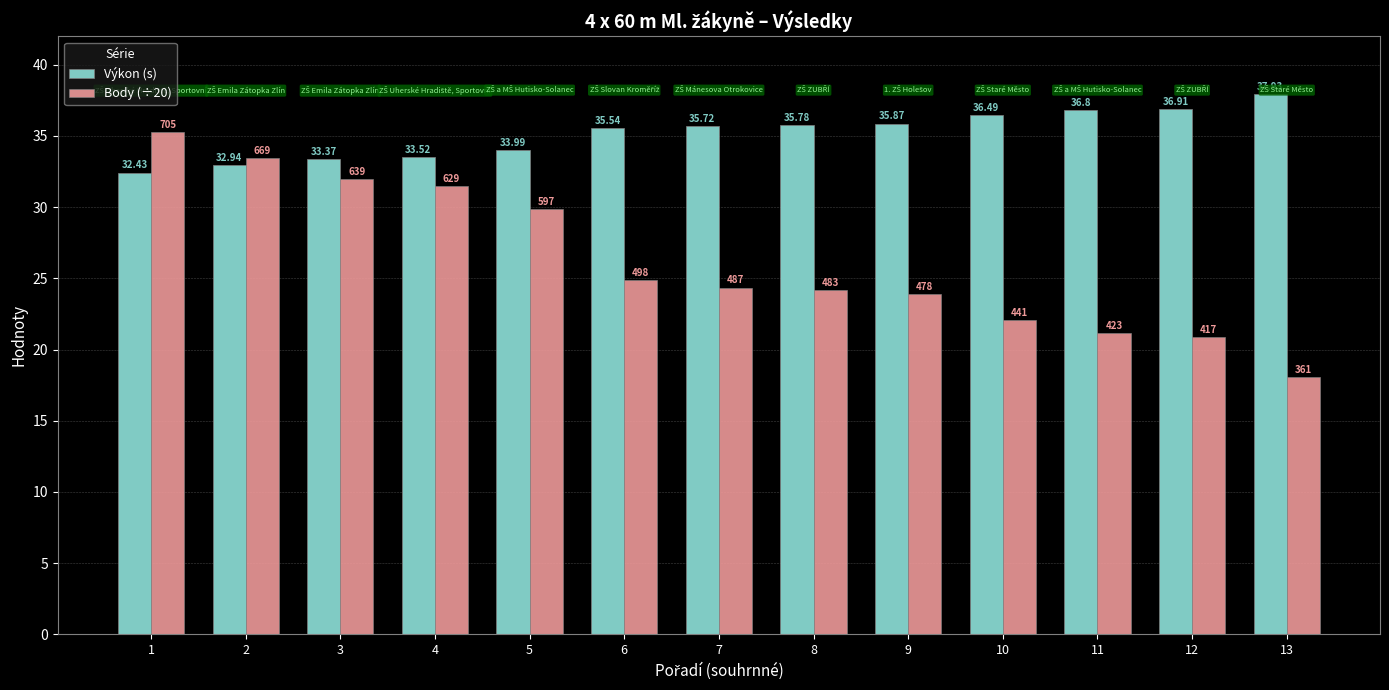

Which series changed the most between 2 and 8?

Body (÷20)